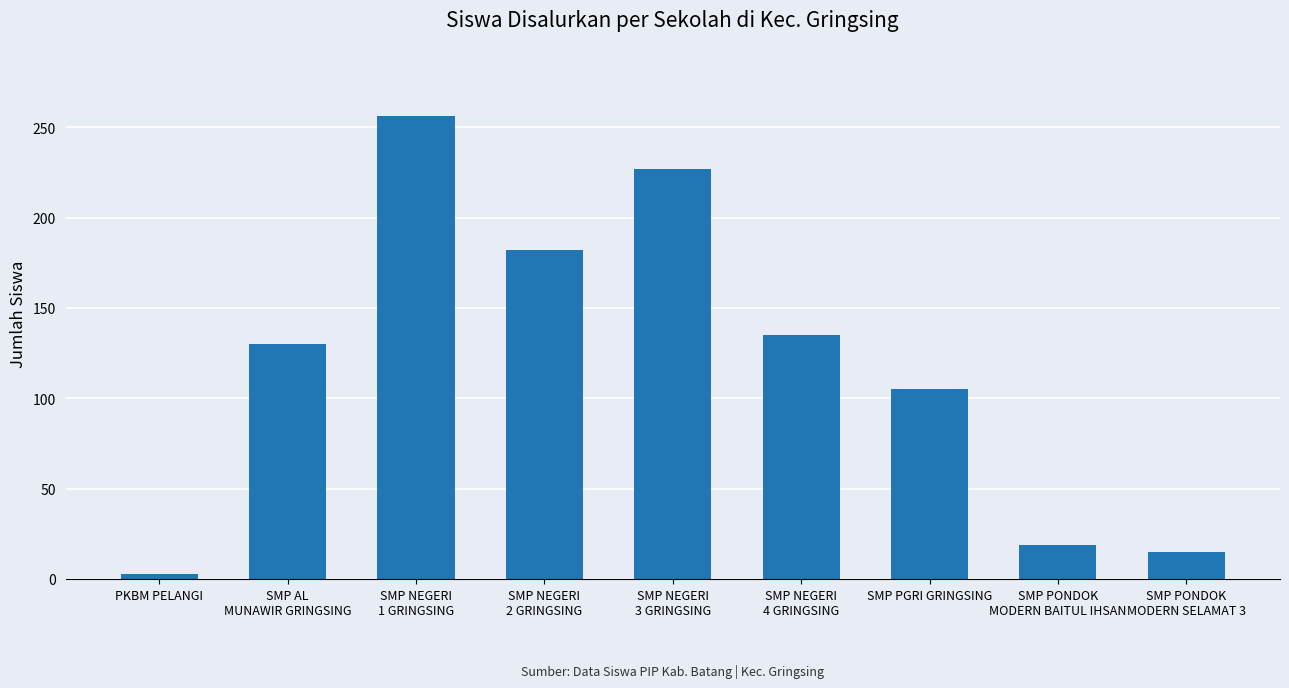

What is the sum of all values?

1072